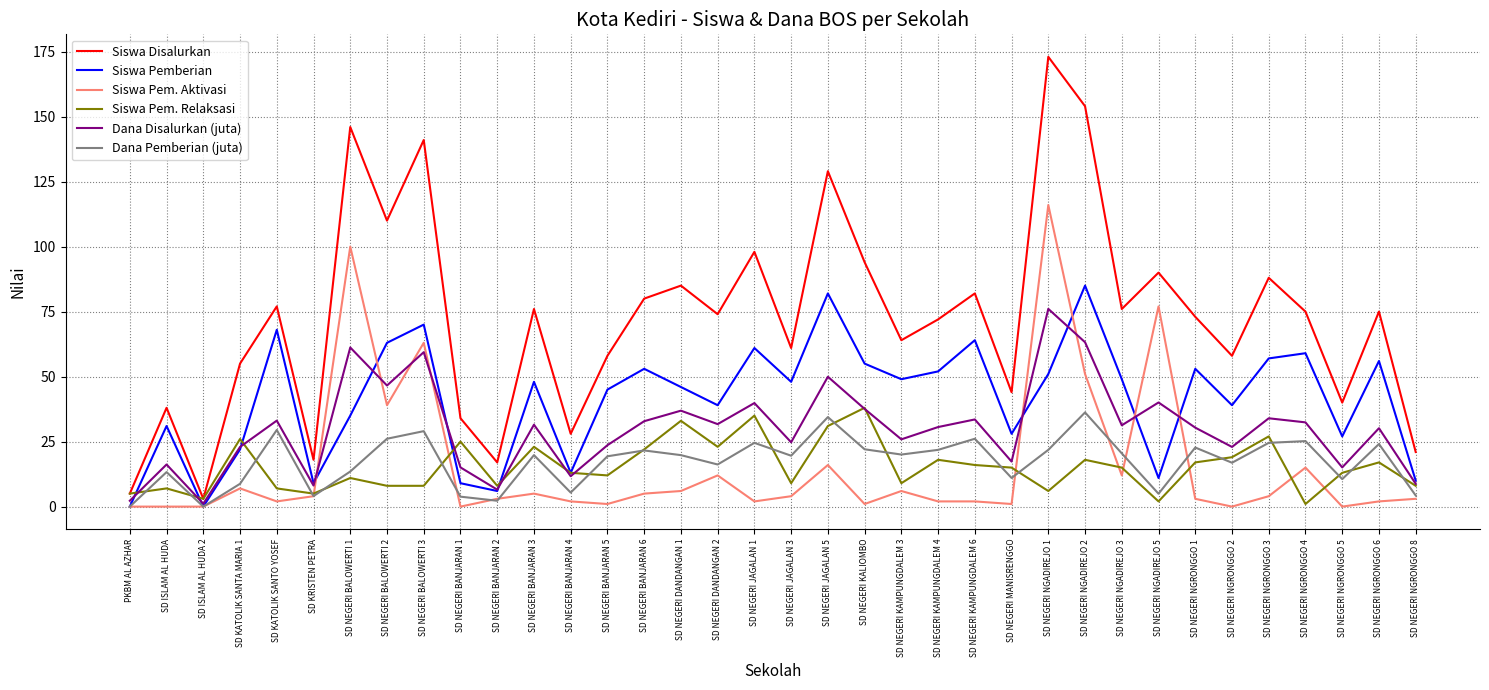

True or false: Siswa Disalurkan and Dana Pemberian (juta) intersect in this chart.

False